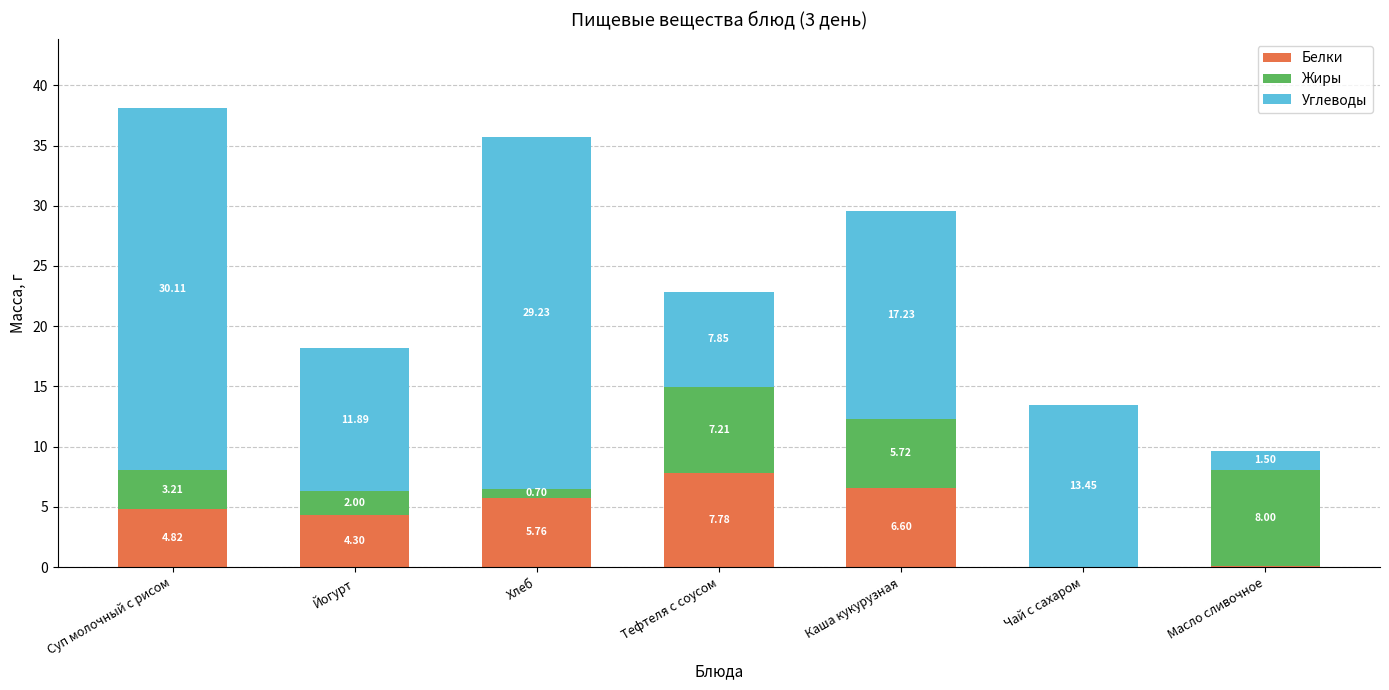

At which label is Белки closest to 3?

Йогурт